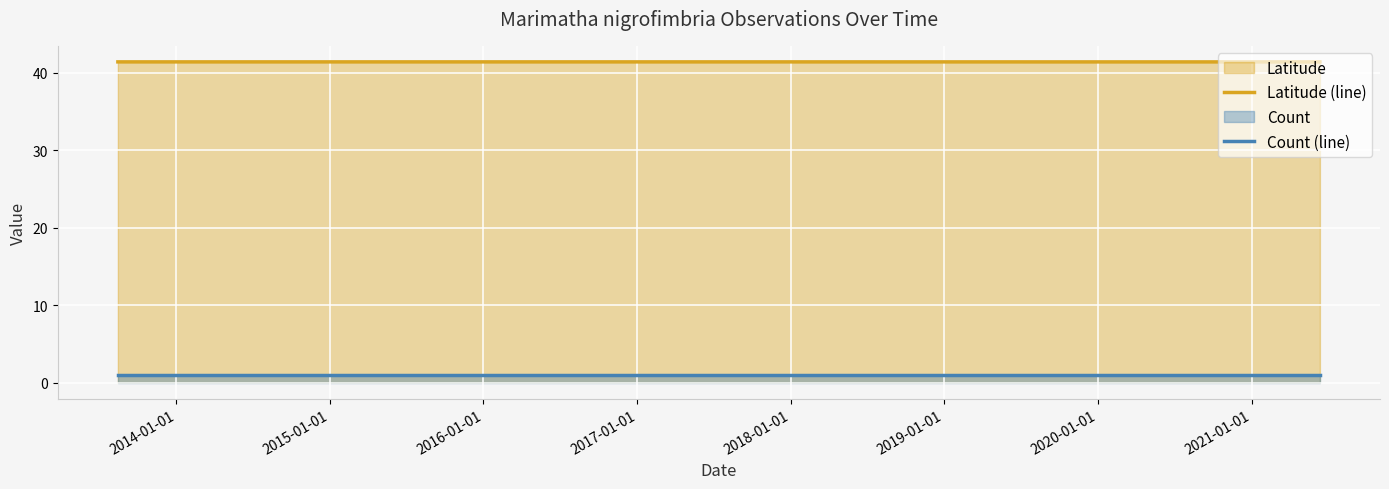

At how many categories does at least one series exceed 41?

3